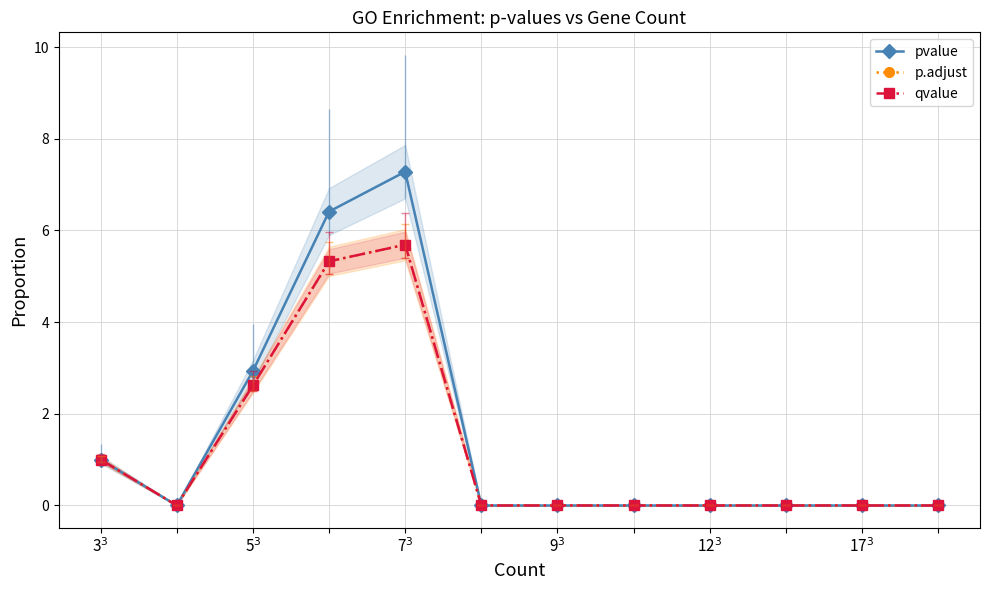

Where do p.adjust and qvalue first cross each other?

5$^3$ and 7$^3$